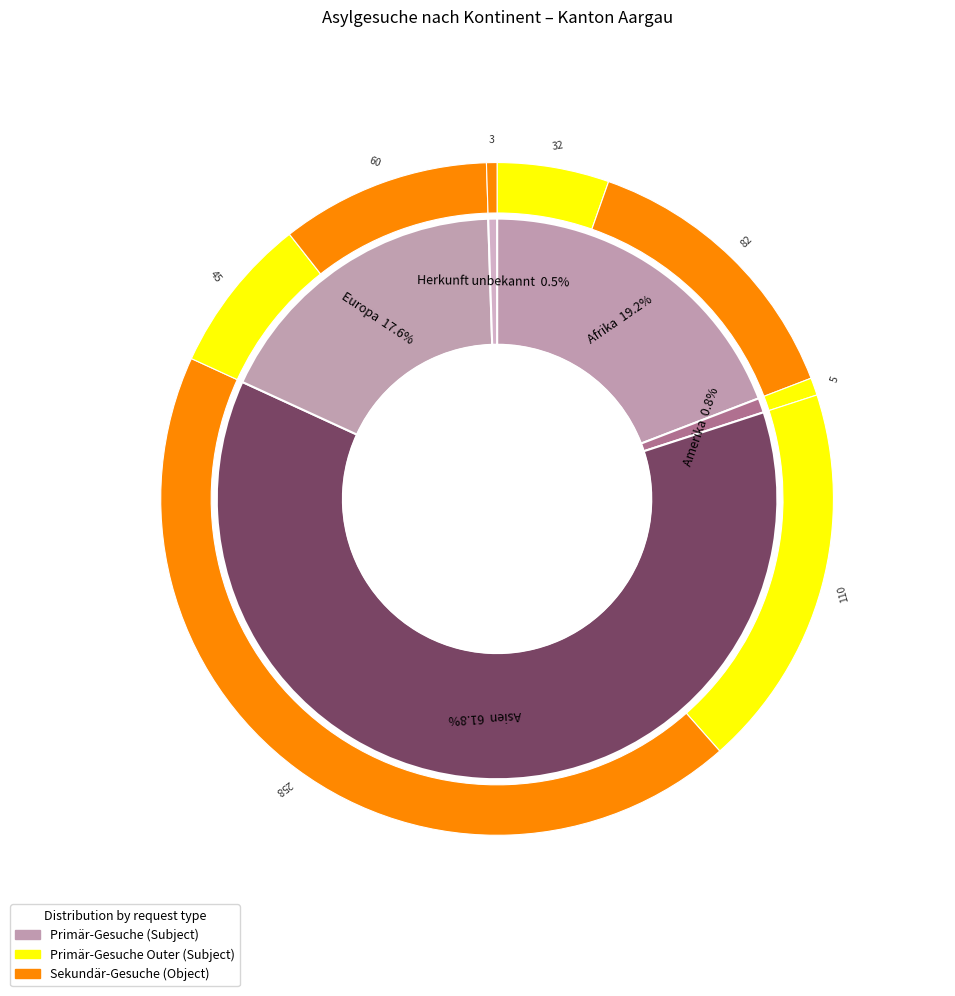

Does any single category account for the majority?

Yes